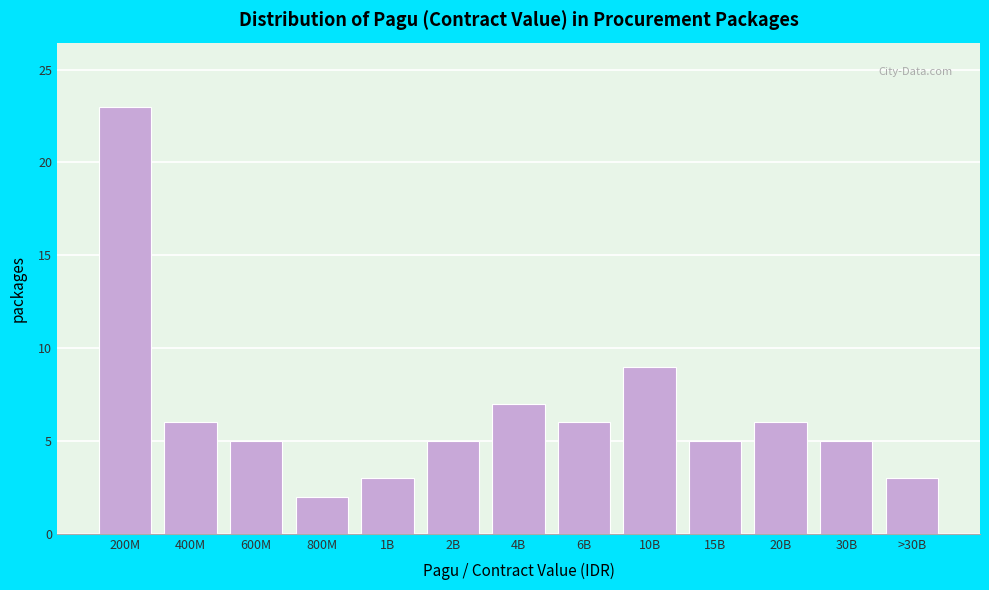

Reading right to left, what are all the values shown in this chart?

>30B=3	30B=5	20B=6	15B=5	10B=9	6B=6	4B=7	2B=5	1B=3	800M=2	600M=5	400M=6	200M=23